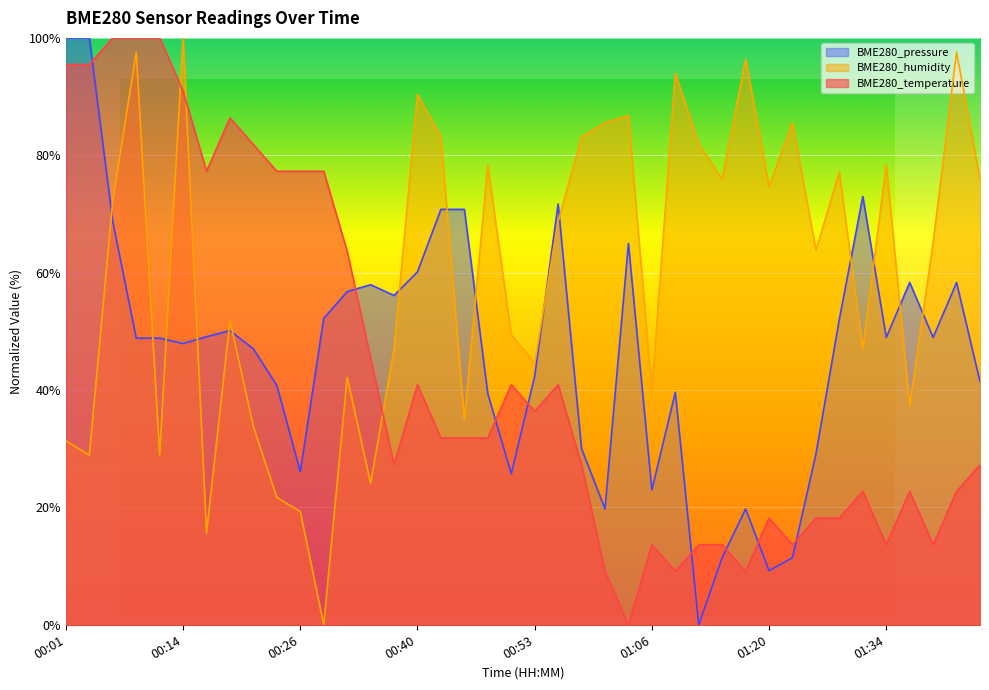

What value does the BME280_pressure series have at 00:35?

57.9